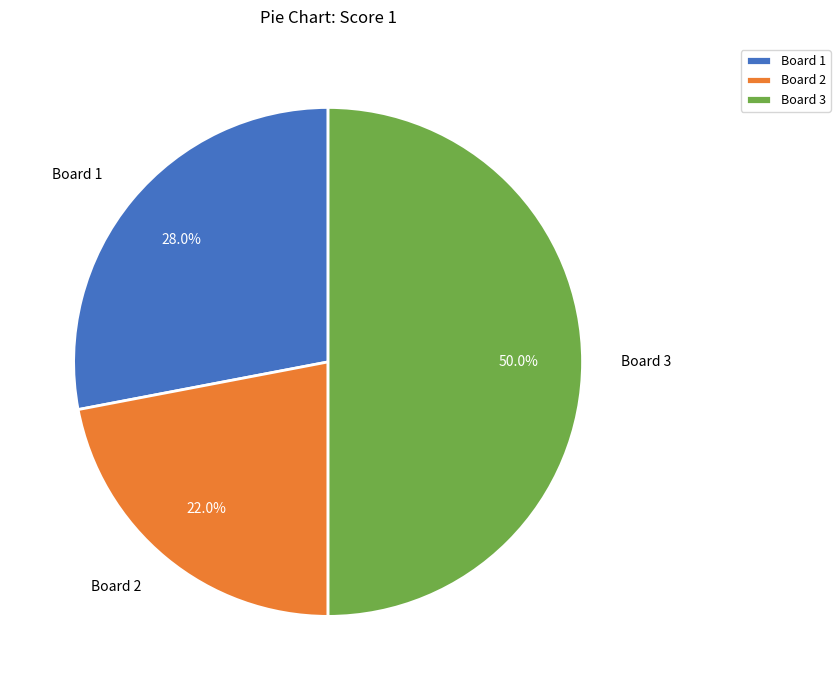

What is the total percentage of Board 1 and Board 2?

50.0%